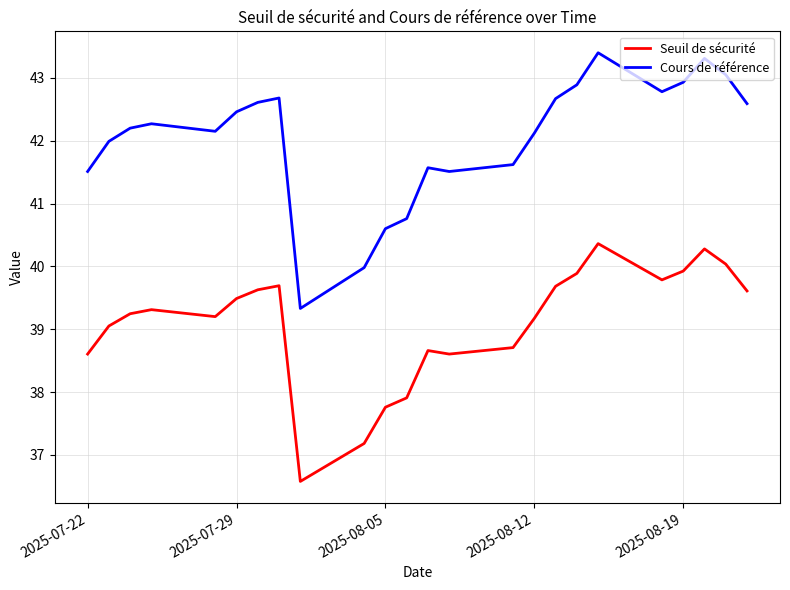

What is the maximum value for Cours de référence?

43.4